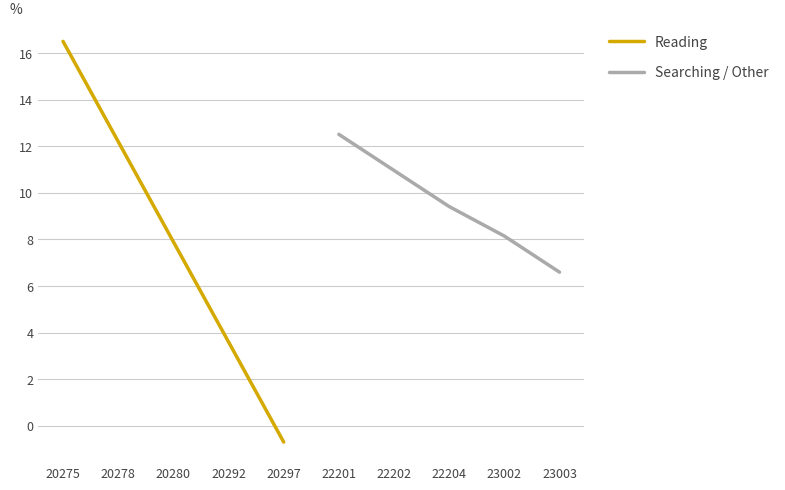

The Searching / Other series shows 7.5 at 22202. True or false?

False